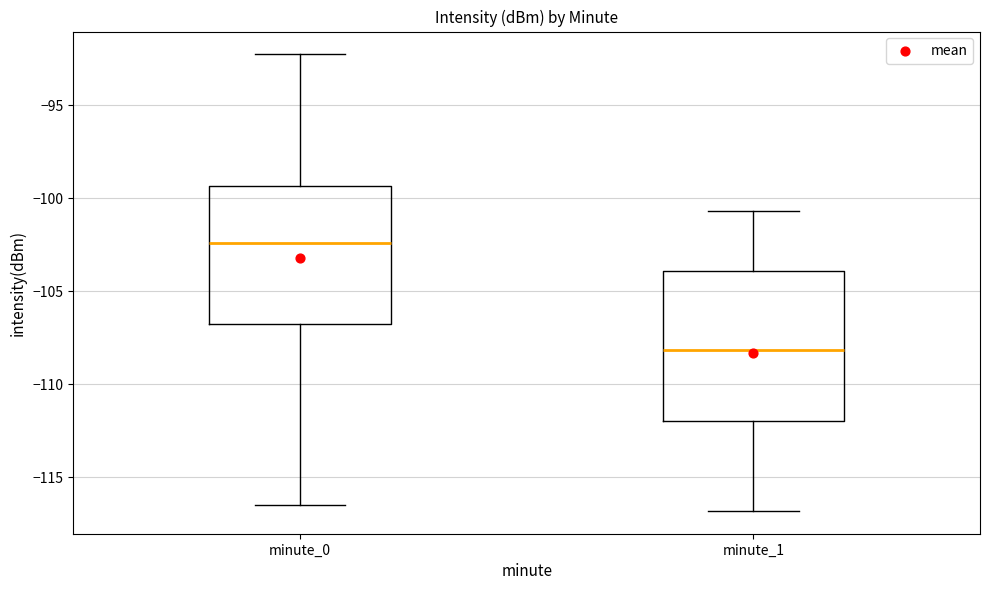

Which box is the tallest, from its lower edge to its upper edge?

minute_1